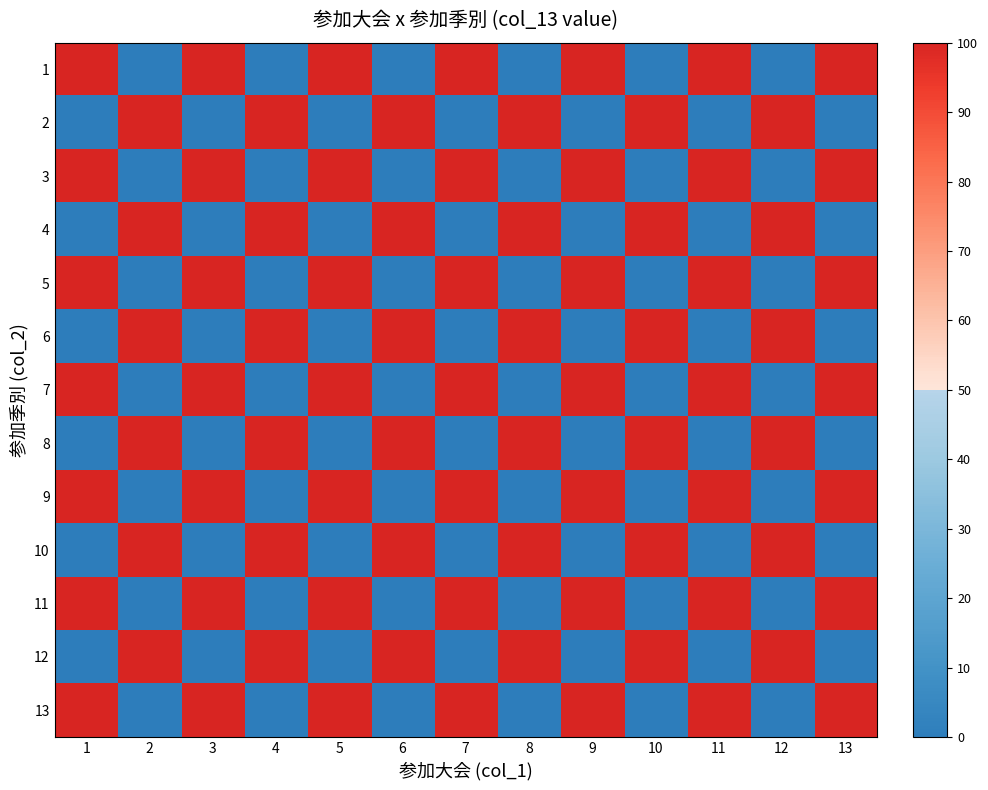

Rank the series at 7 from lowest to highest value.

2, 4, 6, 8, 10, 12, 1, 3, 5, 7, 9, 11, 13